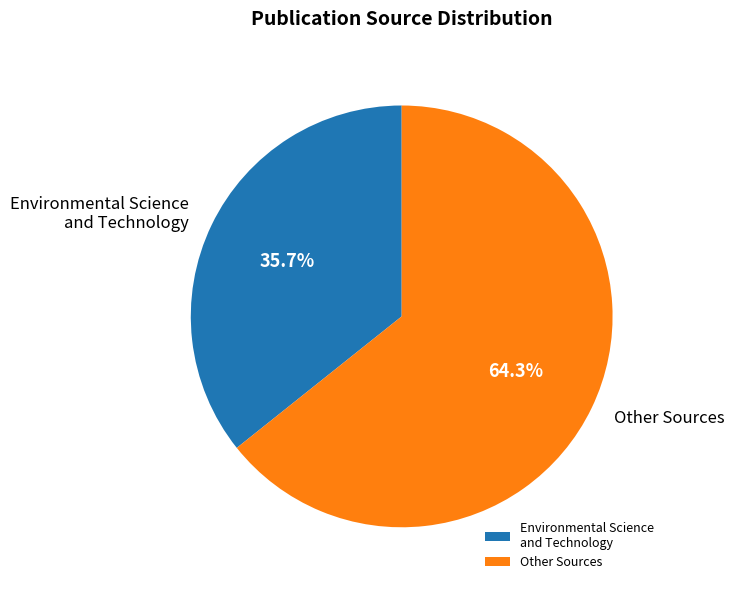

Rank the categories by value from lowest to highest.

Environmental Science and Technology, Other Sources